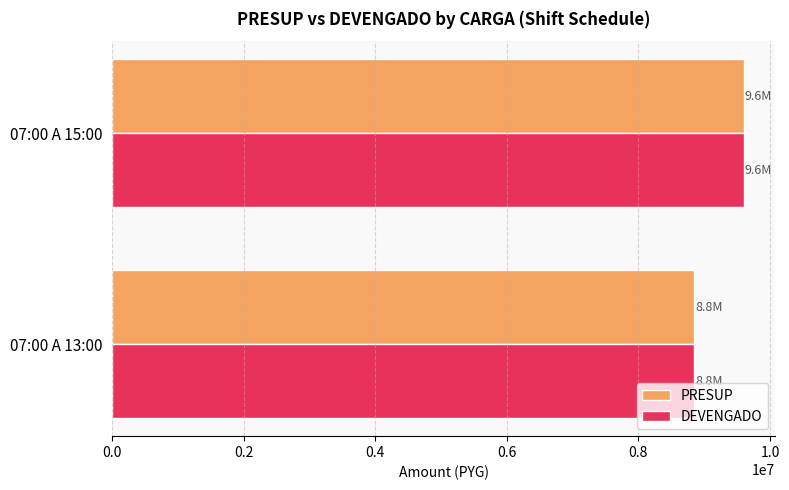

What is the difference between the maximum and minimum values in the PRESUP series?

750000